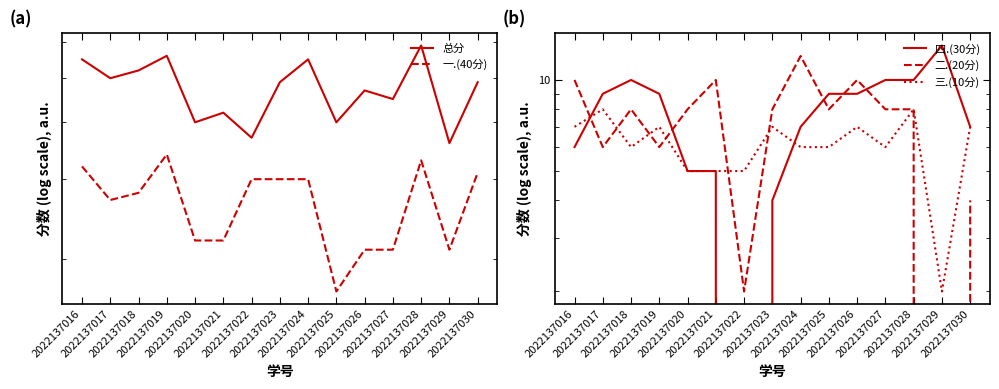

What is the total value across all series at 2022137029?

72